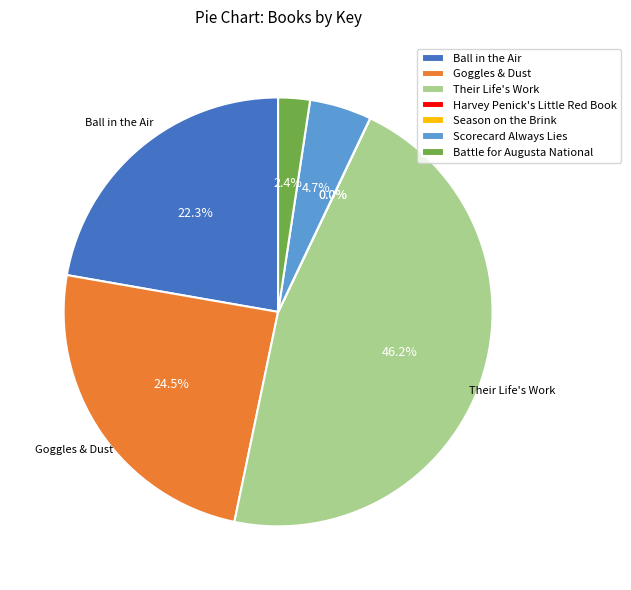

How much of the chart is everything except Their Life's Work?

53.8%